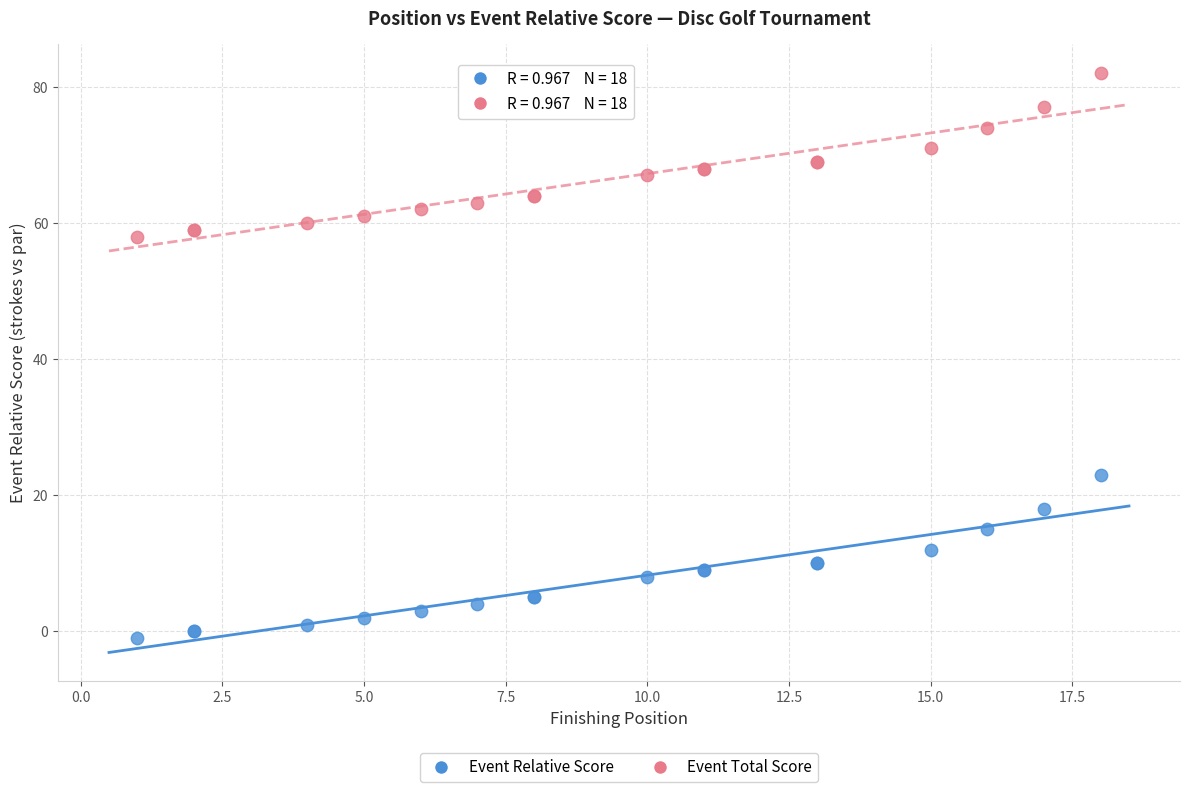

Which series contains the highest Y value?

Event Total Score